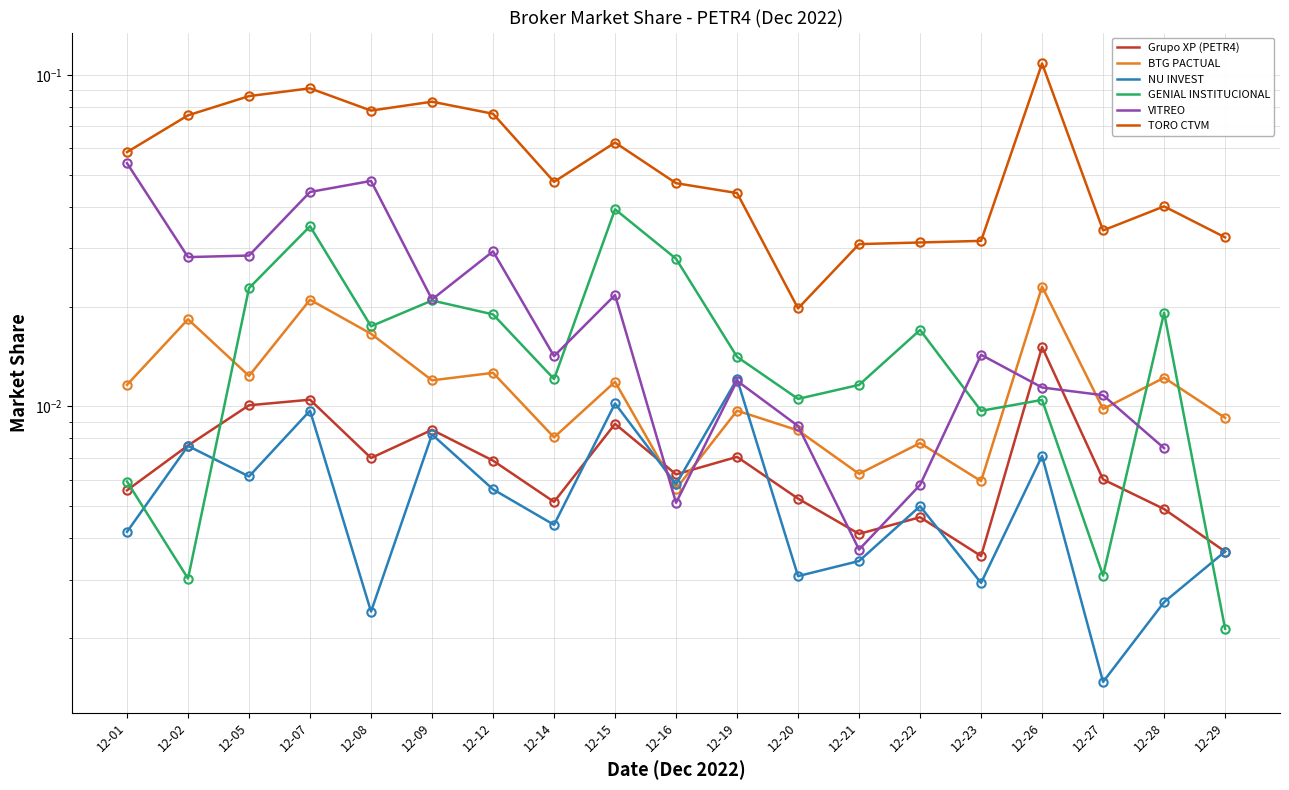

Is it true that VITREO equals 0.0 at 12-28?

False